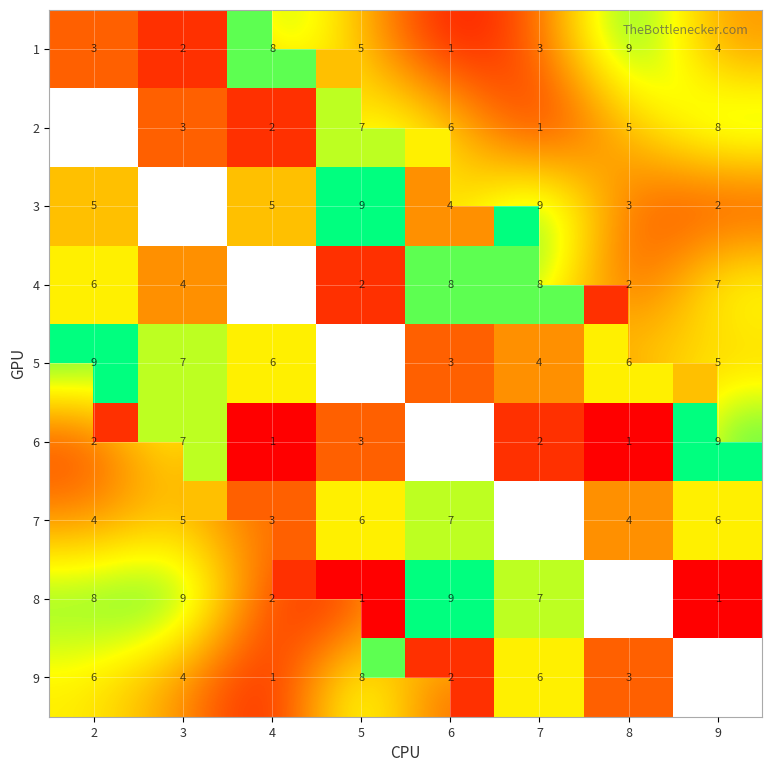

Is the value of 4 at 9 greater than the value of 6 at 3?

No